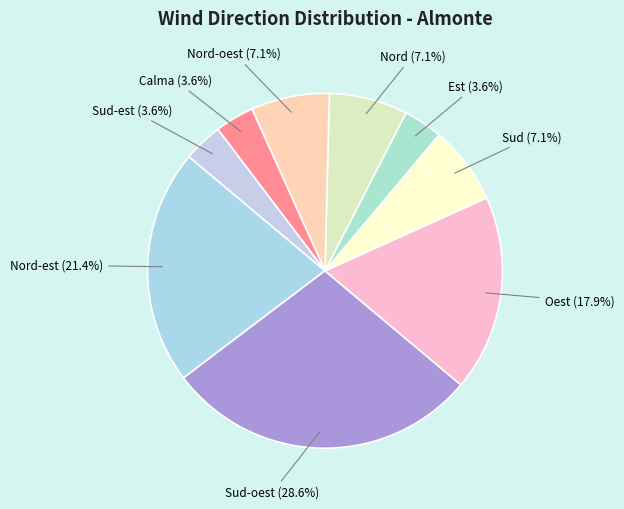

To the nearest percent, what portion does Nord represent?

7%